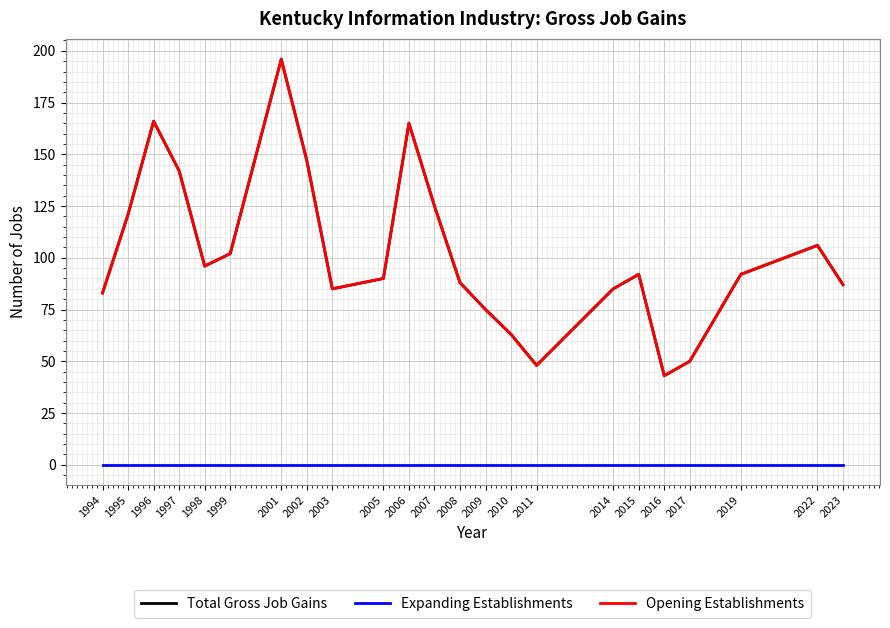

Rank the categories by Opening Establishments value from highest to lowest.

2001, 1996, 2006, 2002, 1997, 2007, 1995, 2022, 1999, 1998, 2015, 2019, 2005, 2008, 2023, 2003, 2014, 1994, 2009, 2010, 2017, 2011, 2016